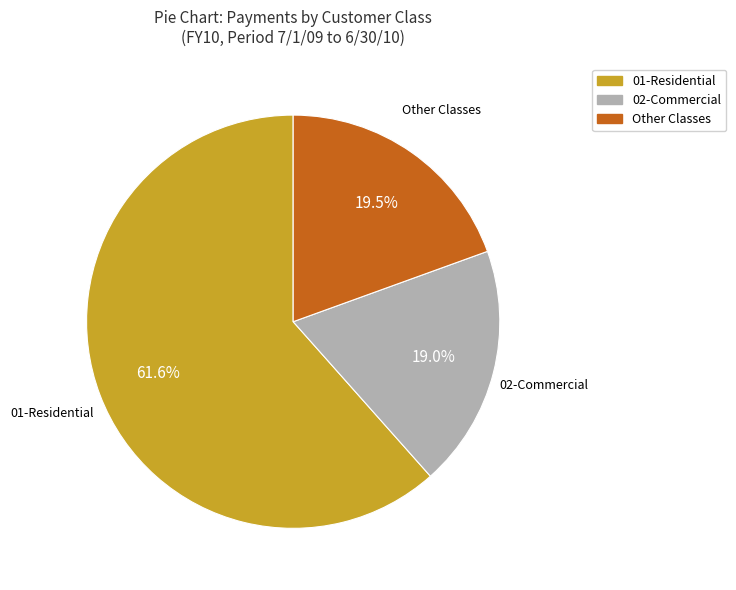

Does any single category account for the majority?

Yes